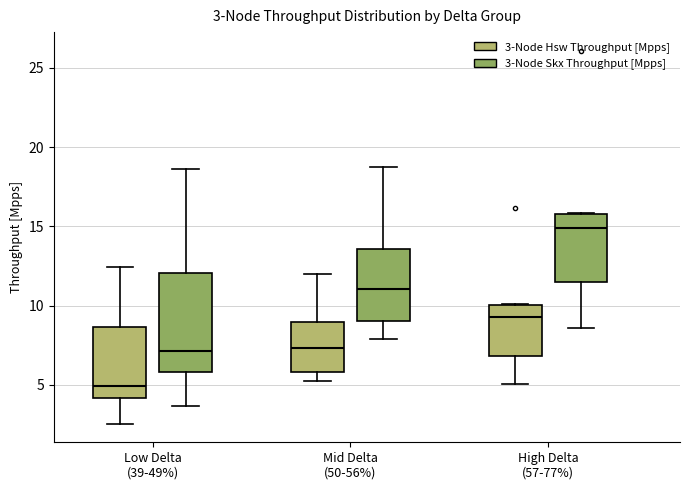

Comparing the boxes themselves (not the whiskers), which one is the tallest?

Low Delta (39-49%) (3-Node Skx Throughput [Mpps])